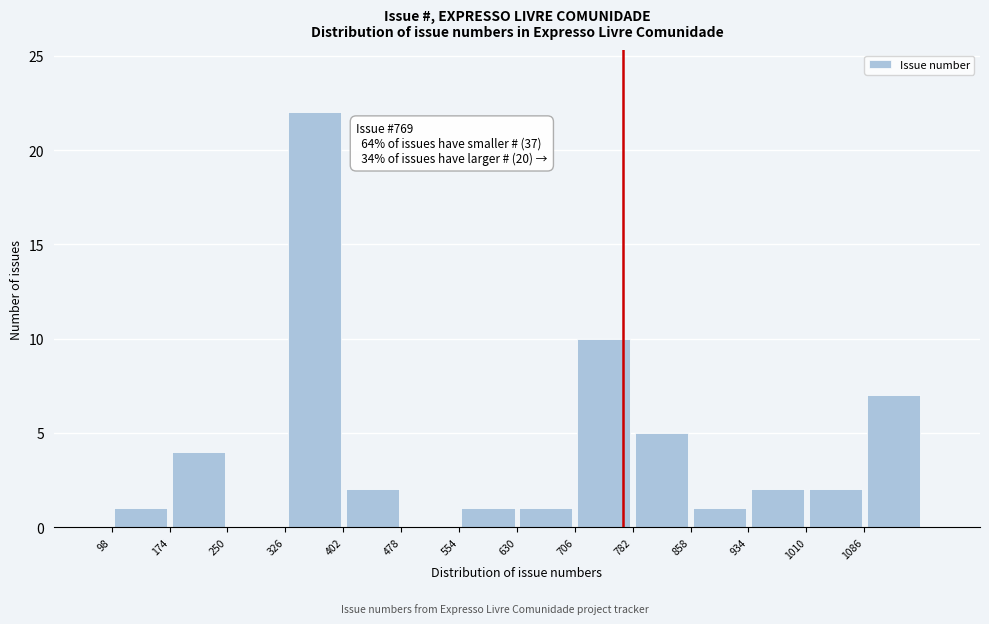

Over which range of the x-axis is the bar tallest?

326 to 402